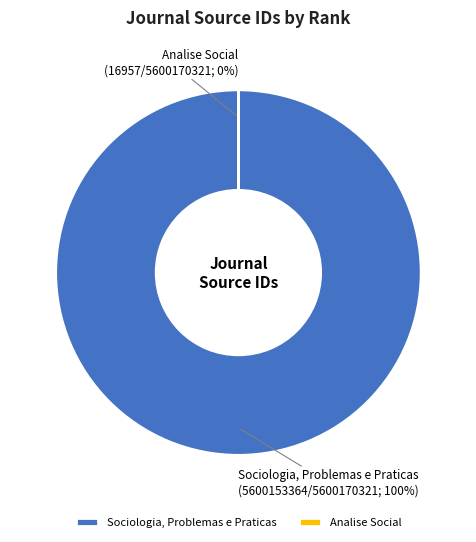

To the nearest percent, what is the difference between the Analise Social and Sociologia, Problemas e Praticas slice percentages?

100%